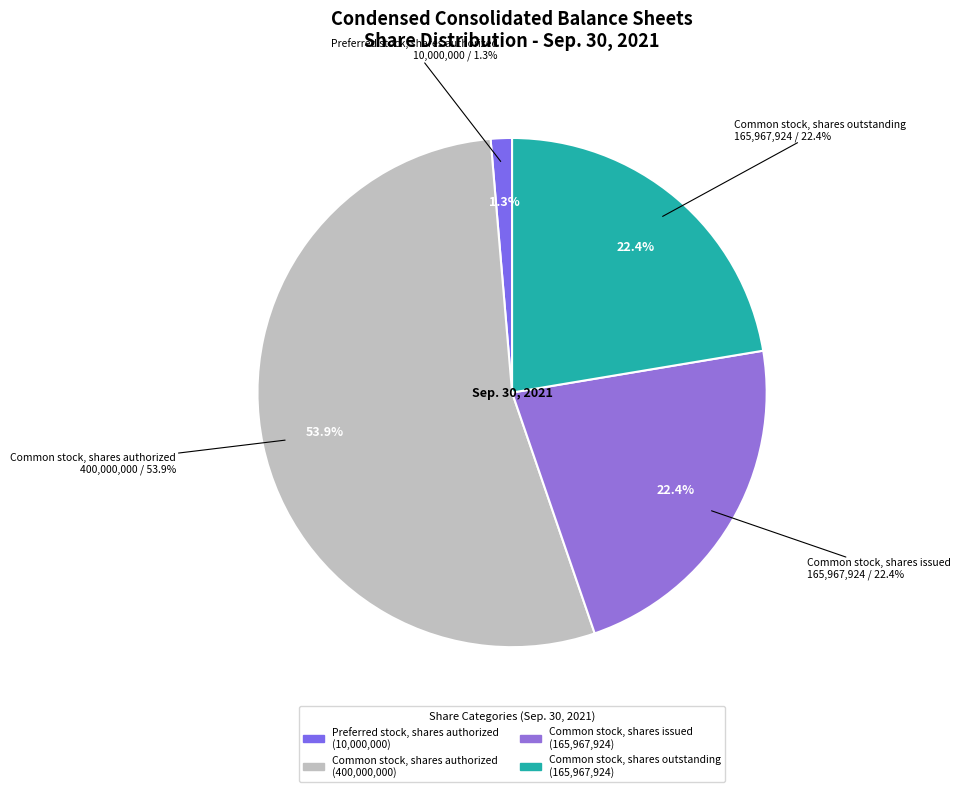

Is it true that Preferred stock, shares authorized is 1% of the pie?

True